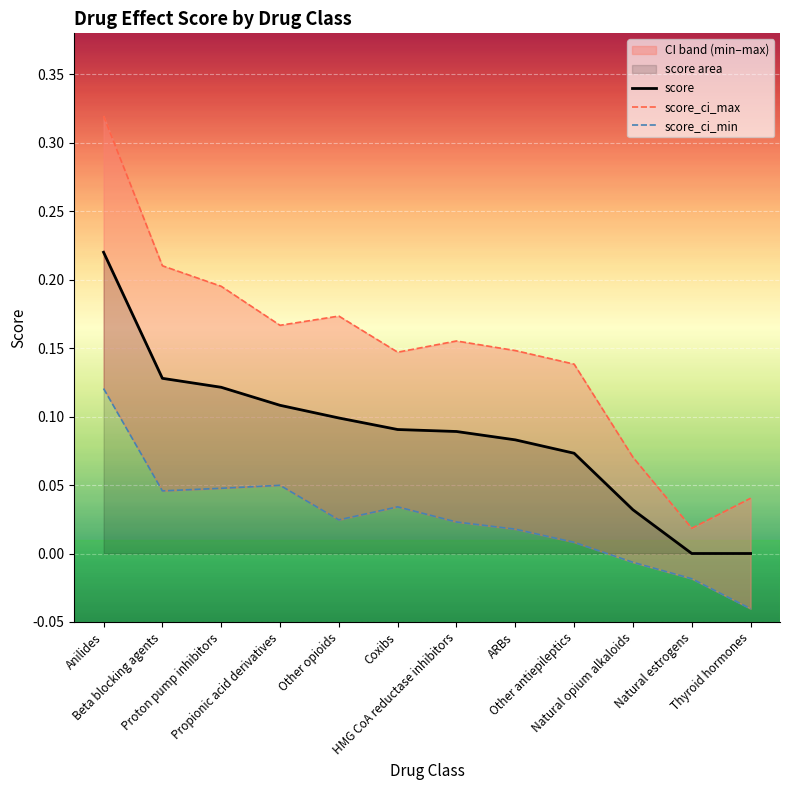

True or false: score_ci_max has more than 2 interior local peaks.

False